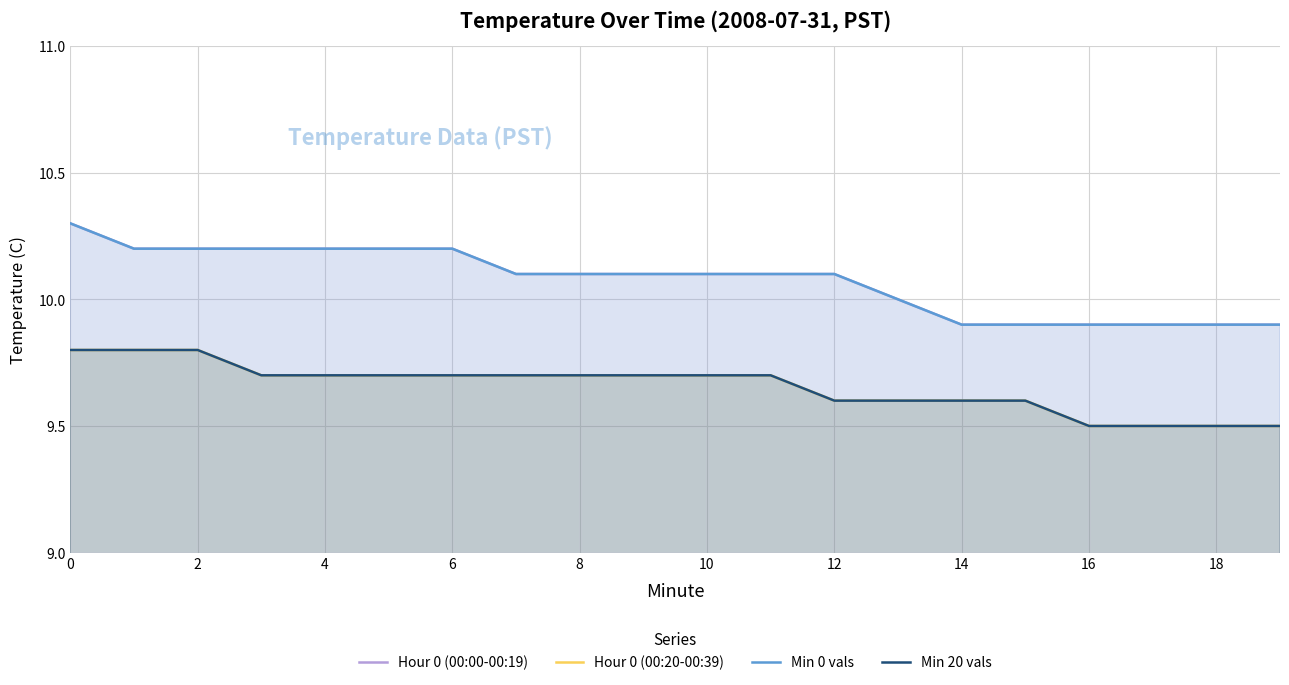

What is the difference between the Min 20 vals values at 11 and 18?

0.2